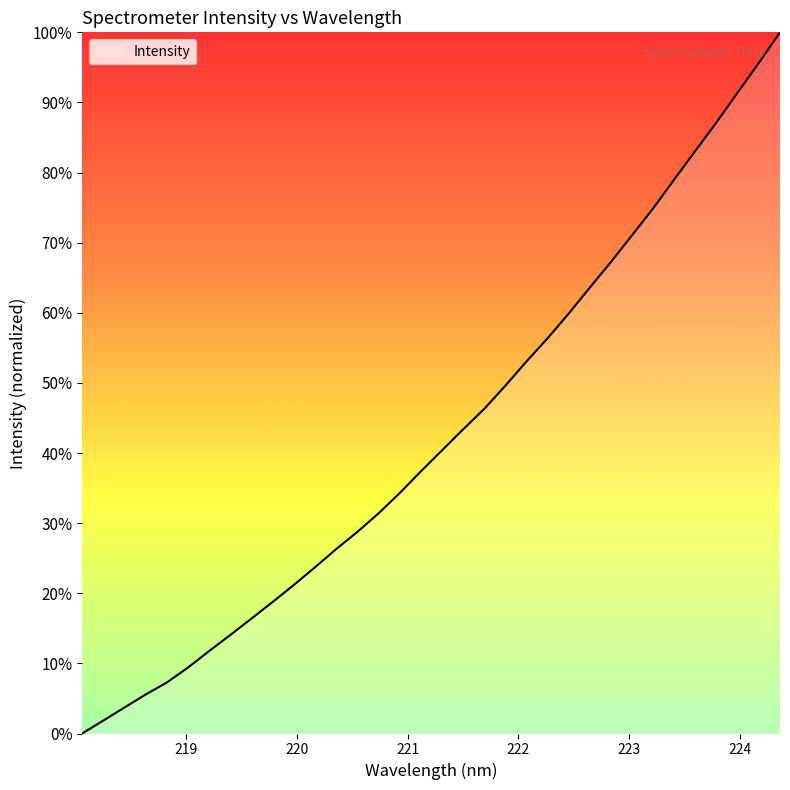

What is the maximum value shown in the chart?

100.0